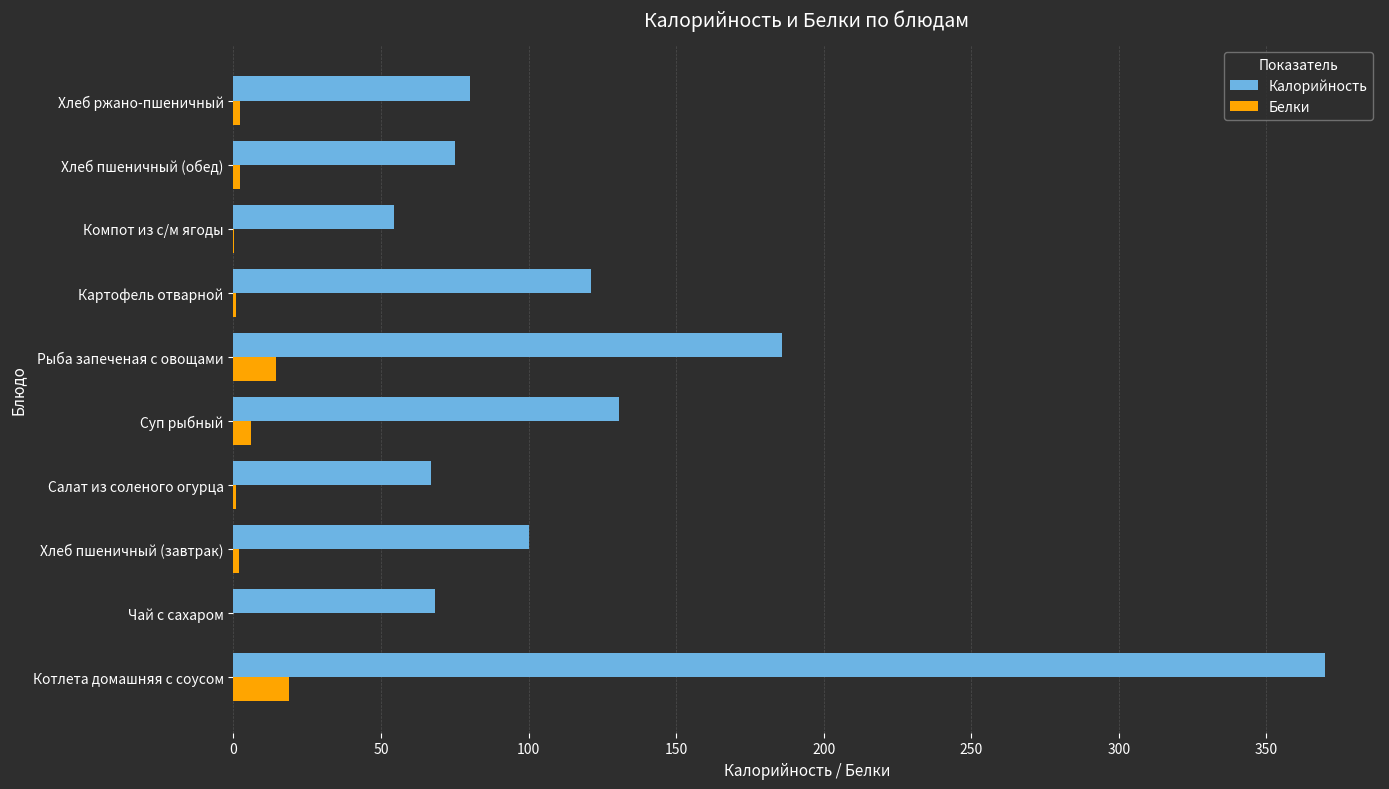

The Калорийность series shows 68.4 at Чай с сахаром. True or false?

True